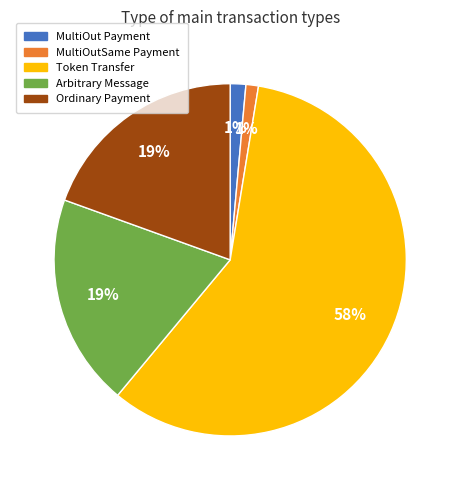

Combined, do Arbitrary Message and MultiOutSame Payment account for over 50%?

No